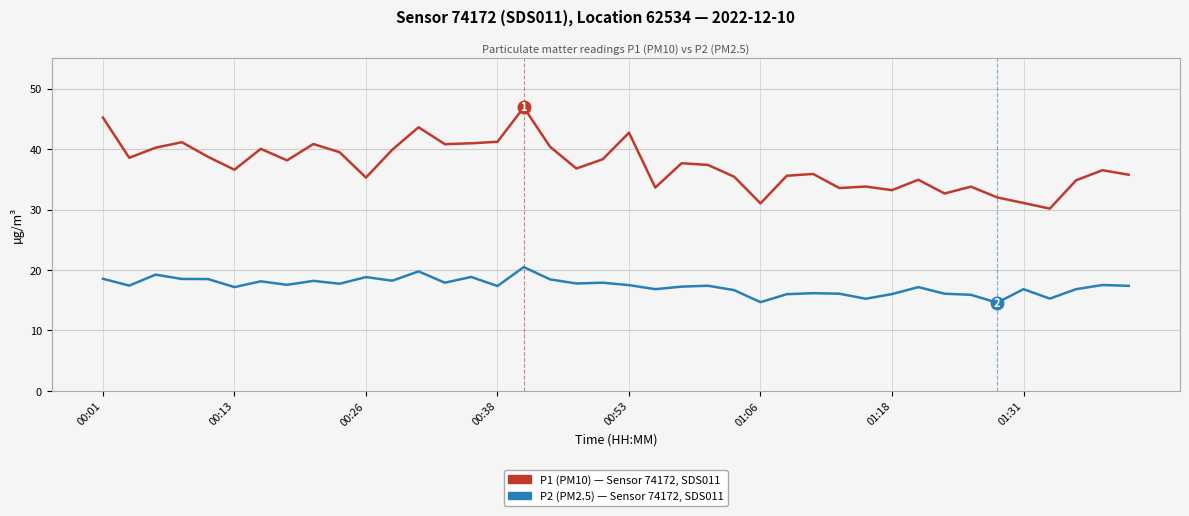

What is the maximum value shown in the chart?

46.9